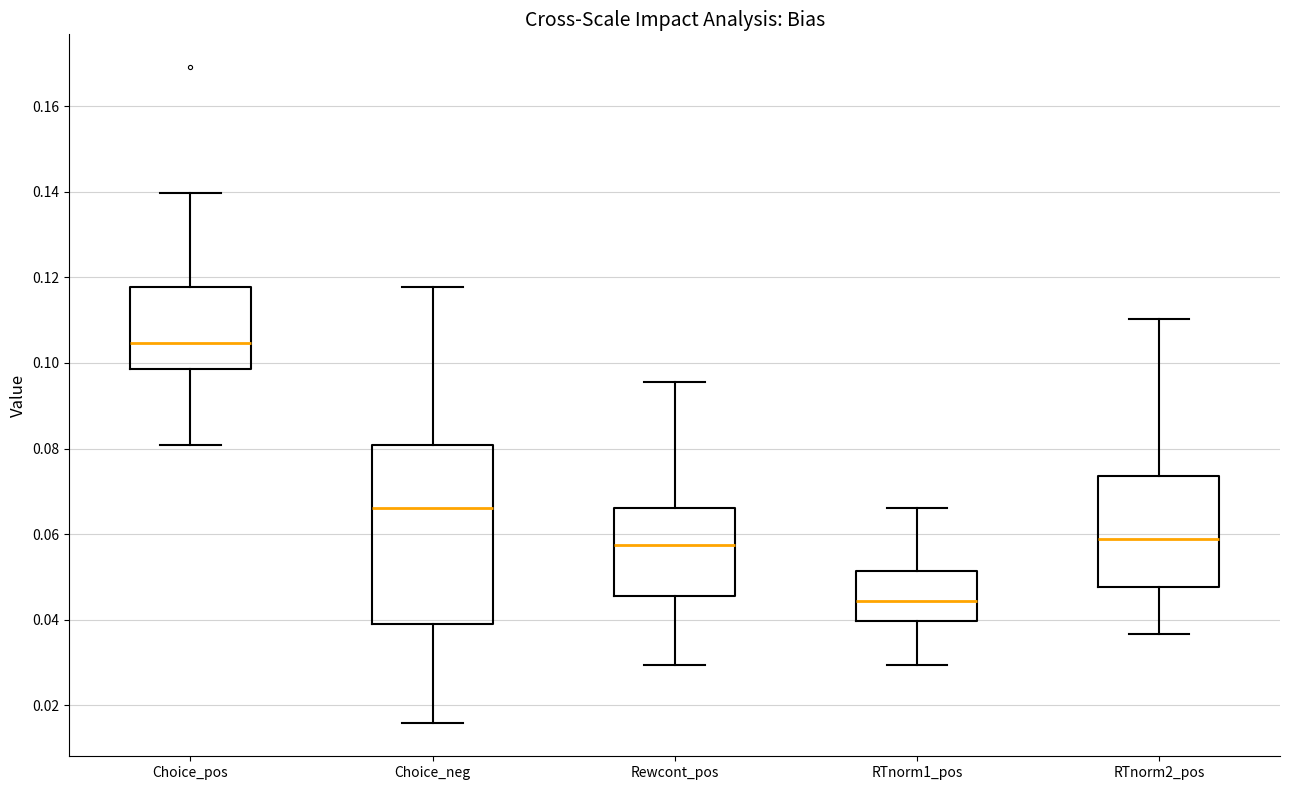

Which box is the tallest, from its lower edge to its upper edge?

Choice_neg